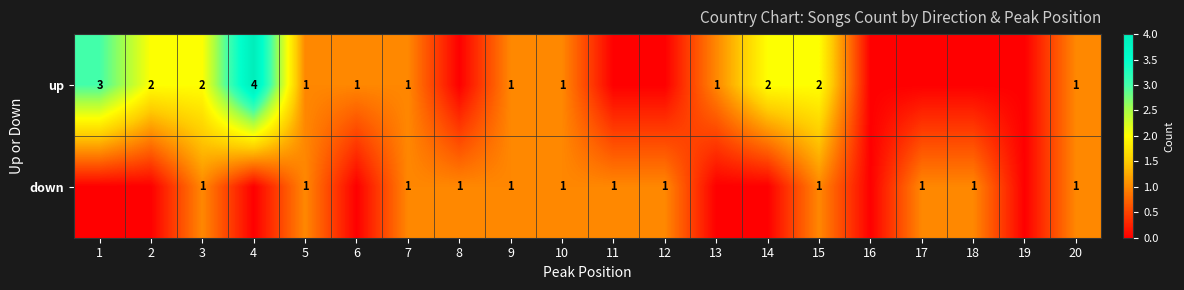

True or false: down has a value of 2 at 5.

False